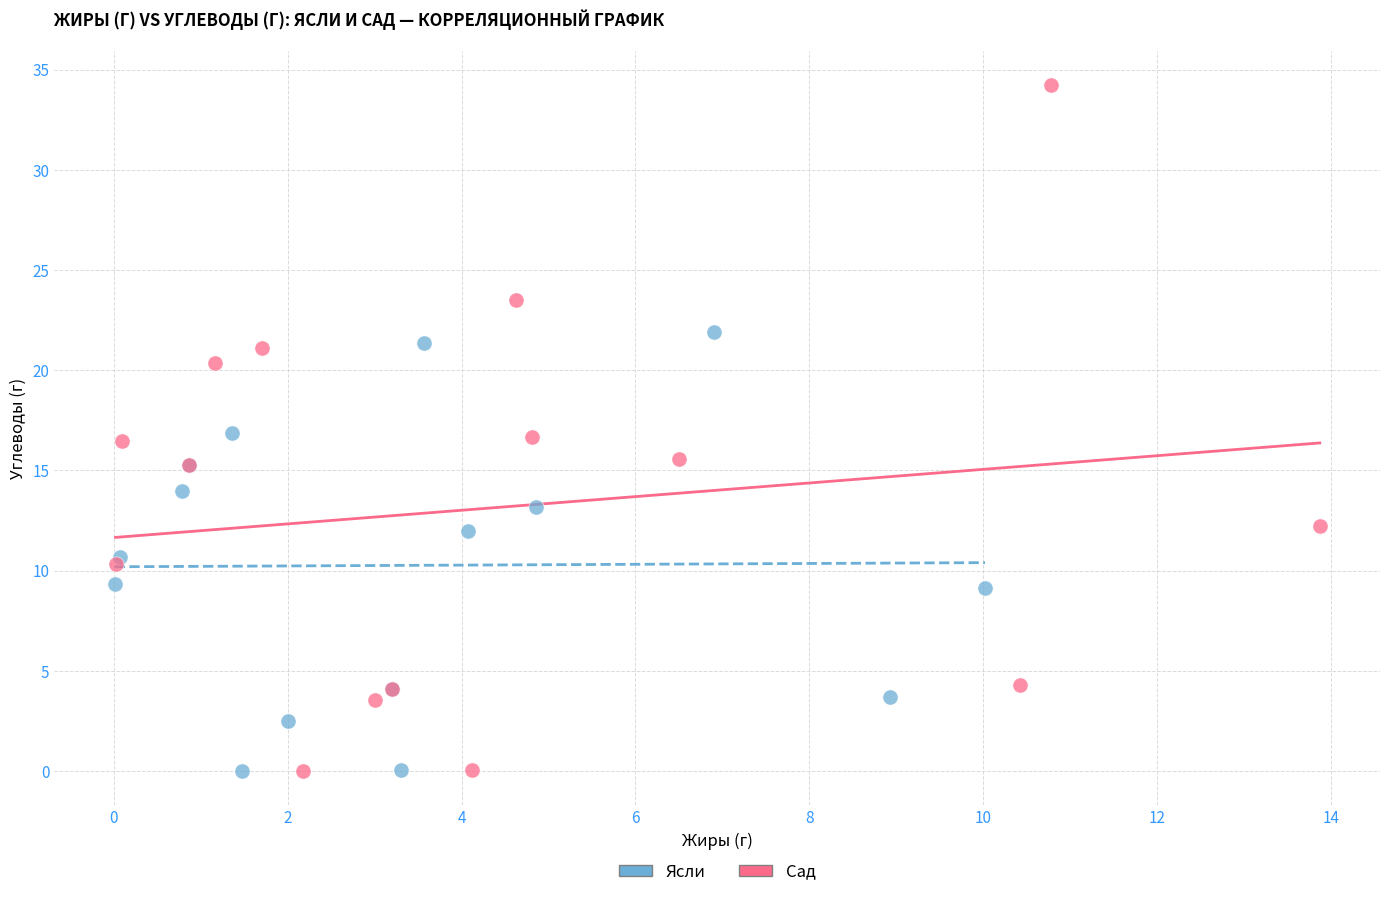

Which series reaches the maximum Y coordinate?

Сад